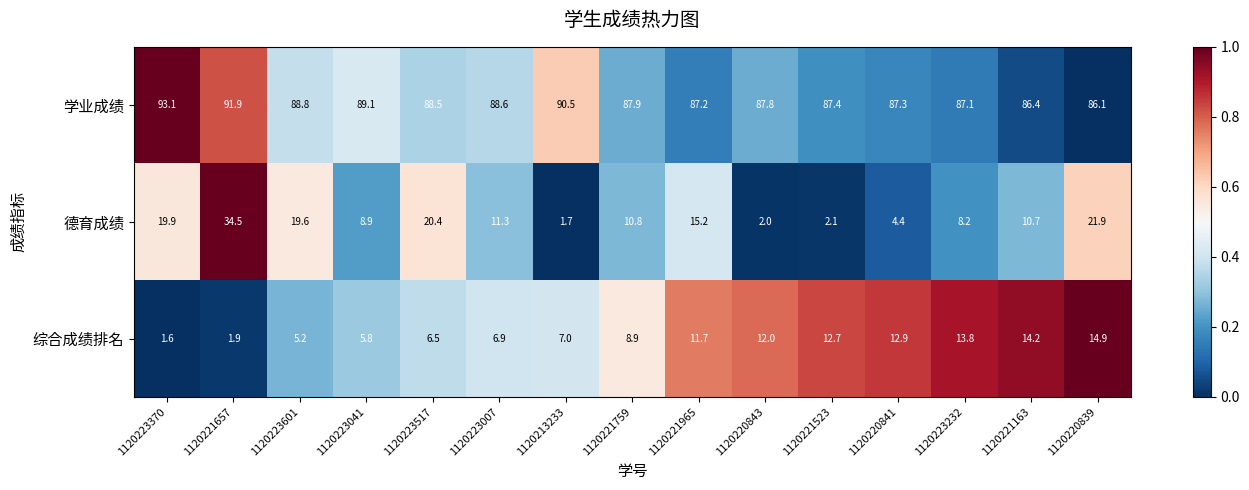

At which category does the chart reach its minimum across all series?

1120223370